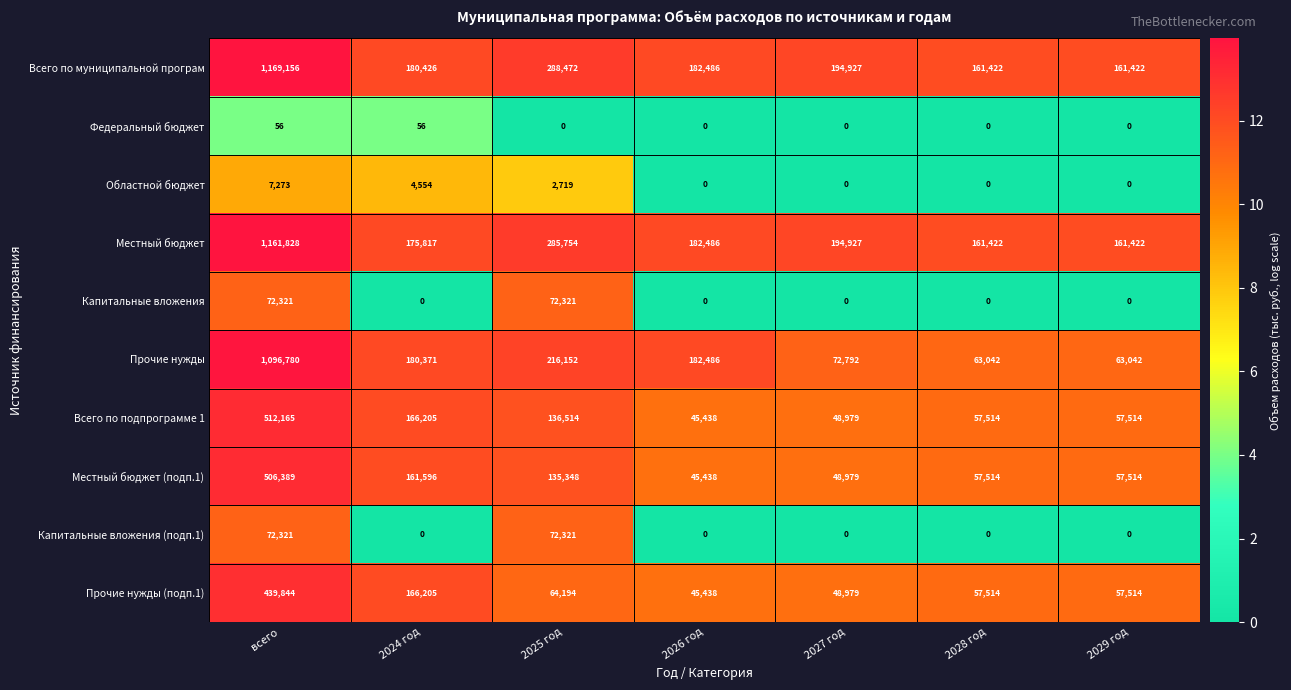

Which series has the largest range (max minus min)?

Прочие нужды